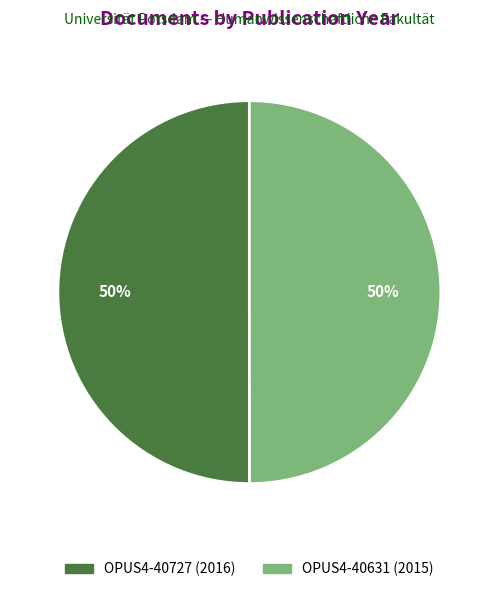

Is the sum of OPUS4-40727 and OPUS4-40631 greater than half?

Yes